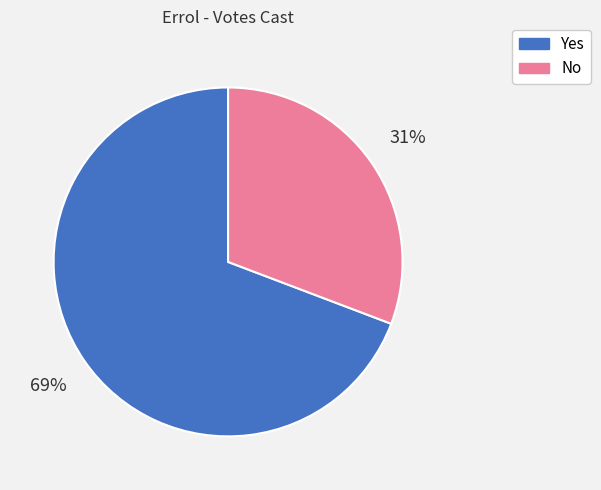

The Yes slice represents 83% of the pie. True or false?

False